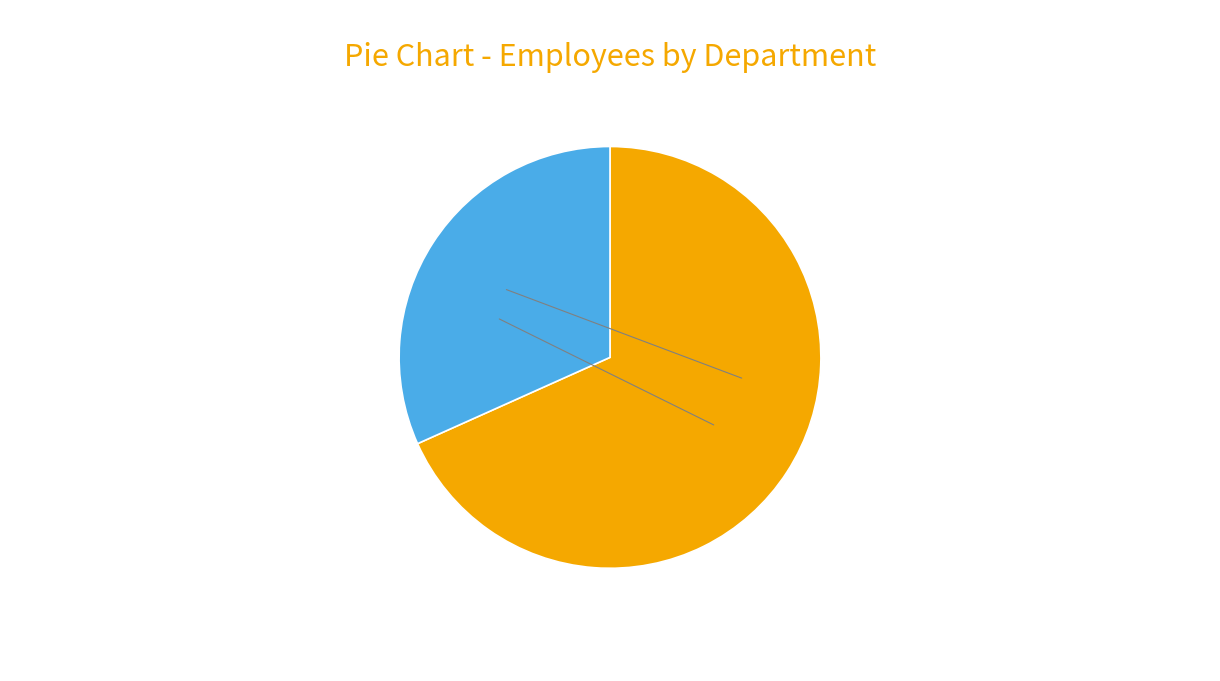

Is there a majority slice in this chart?

Yes